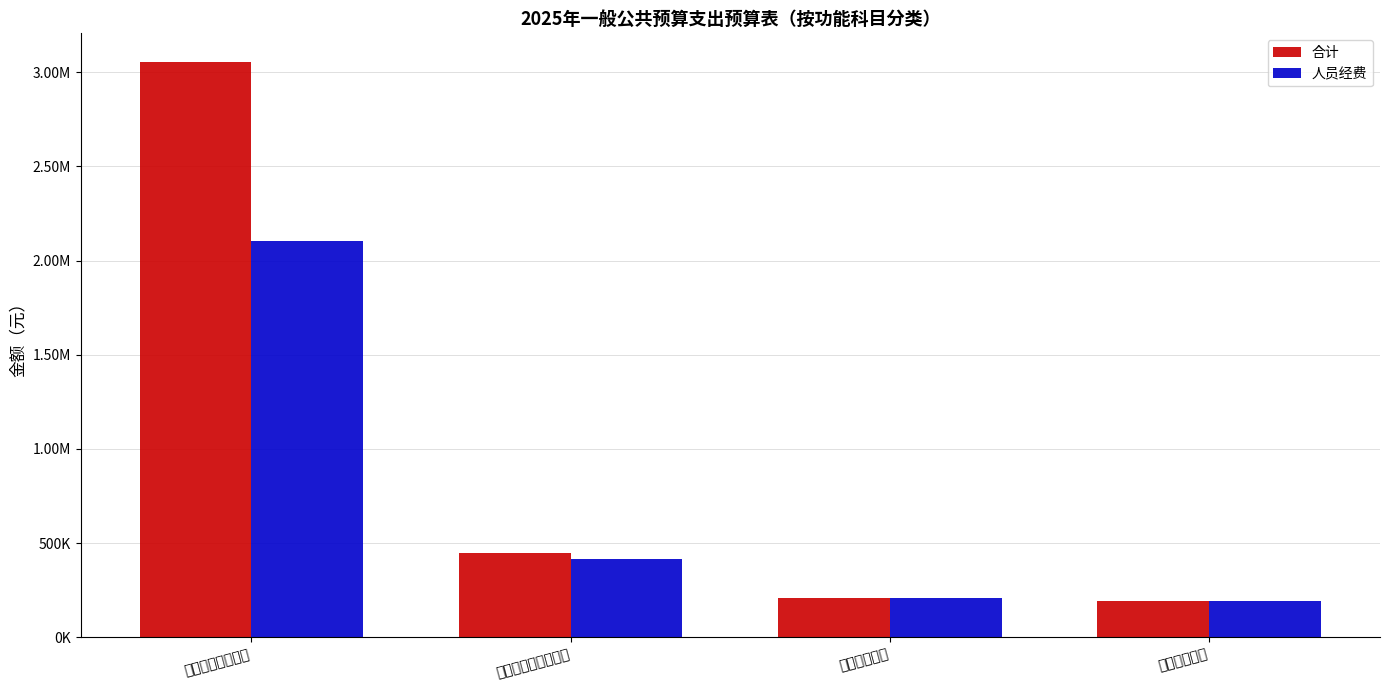

What is the difference between the maximum and second lowest values in the 人员经费 series?

1896819.9